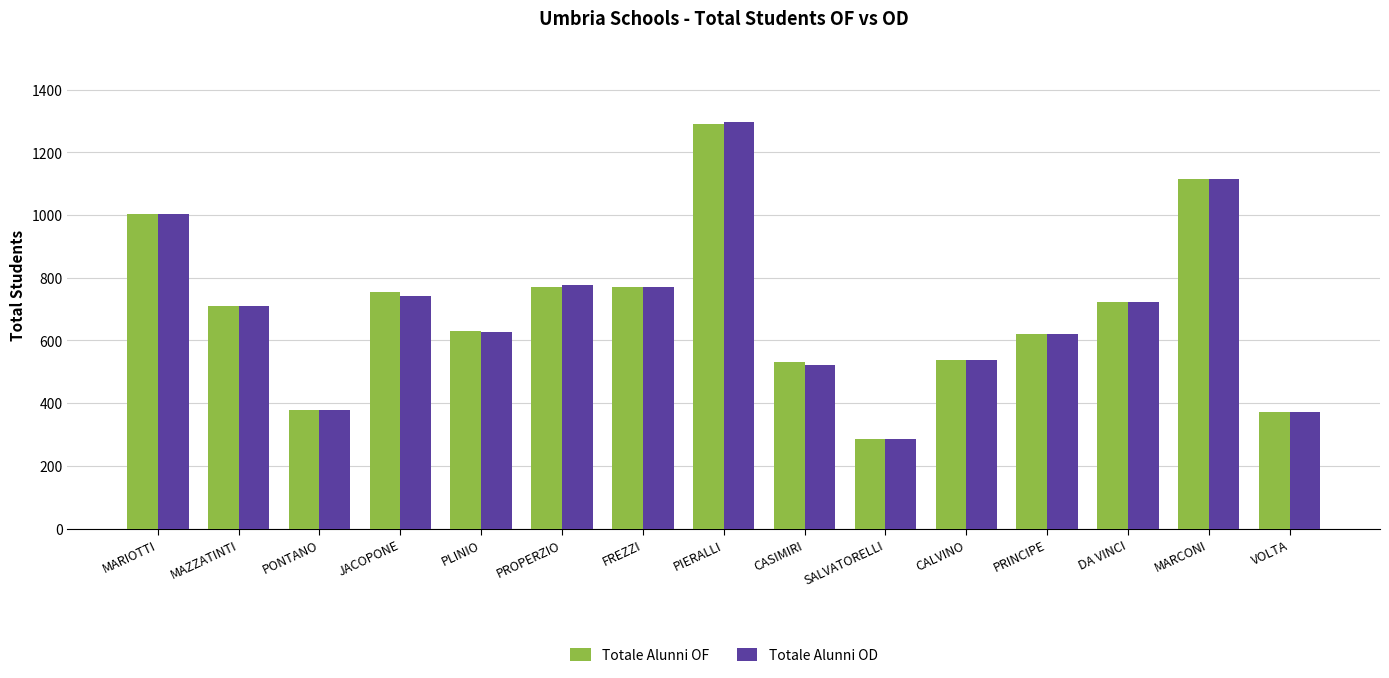

What is the difference between the highest and lowest values at PLINIO?

3